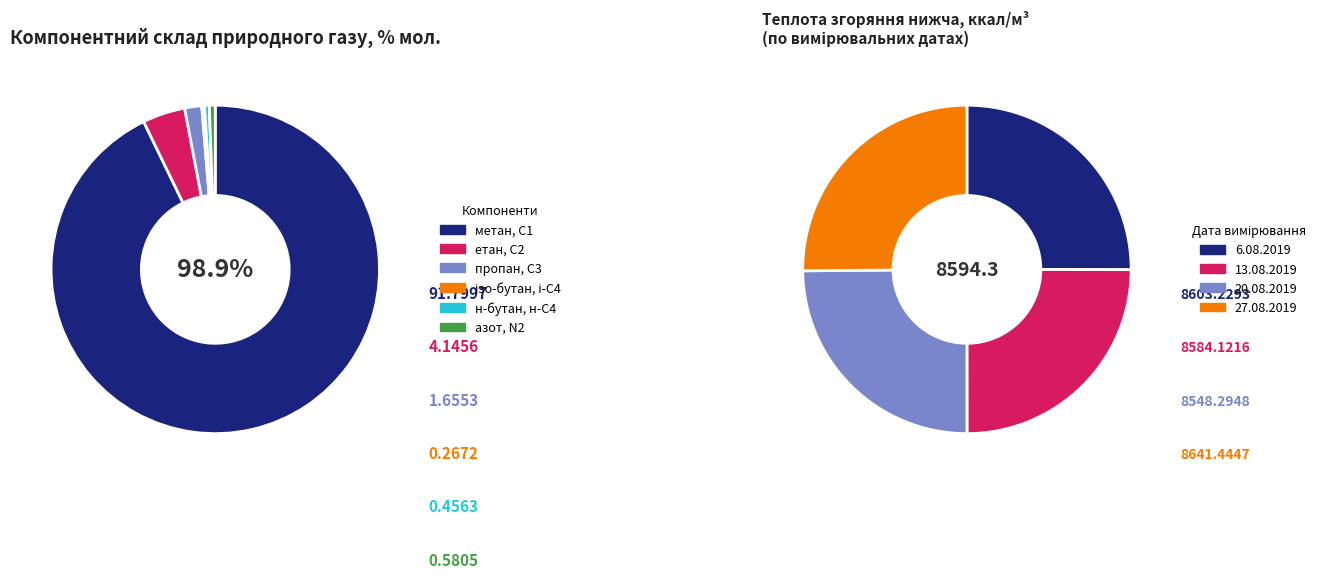

How many slices are in this pie chart?

4